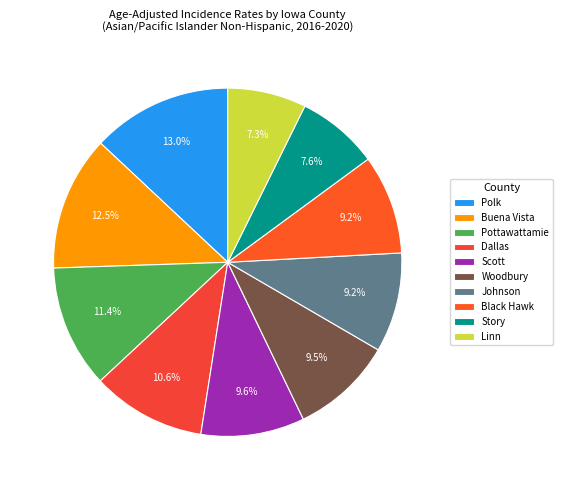

Count the number of slices in the pie.

10